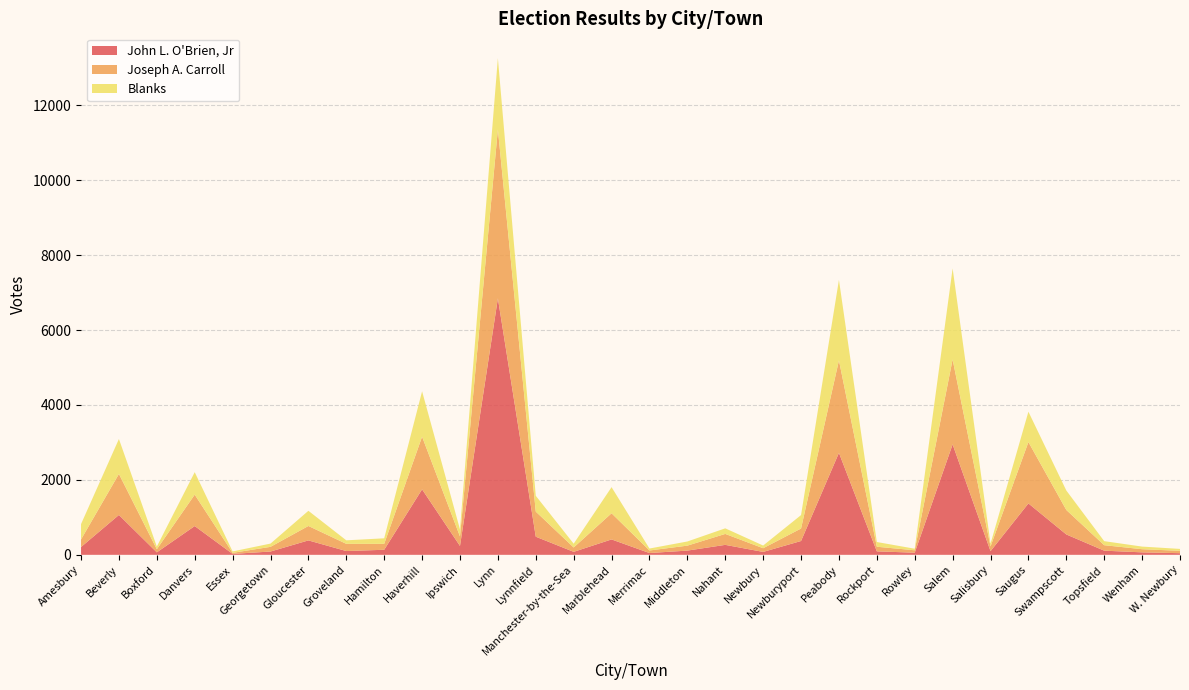

Reading left to right, what are all the values shown in this chart?

John L. O'Brien, Jr: 208	1064	66	768	25	88	385	101	135	1748	237	6846	484	80	411	48	113	266	78	369	2722	93	57	2948	98	1372	544	111	66	44
Joseph A. Carroll: 202	1095	83	838	28	125	385	192	158	1405	253	4508	670	116	698	68	132	292	98	333	2468	123	64	2266	126	1638	653	146	84	63
Blanks: 410	932	72	600	38	87	405	94	148	1212	189	1902	422	101	697	52	111	149	72	359	2149	126	42	2430	73	810	520	108	70	51